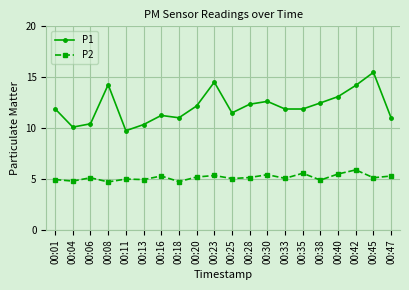

At which category does P2 reach its first local peak?

00:06